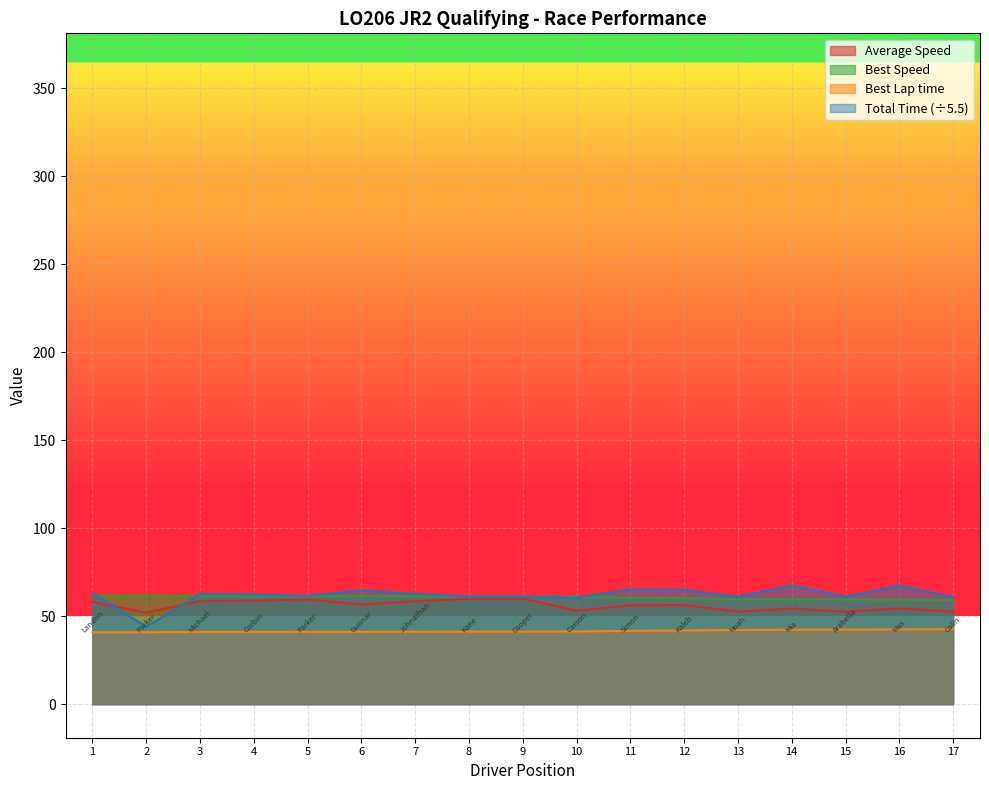

Is it true that Best Lap time equals 42.6 at 17?

True